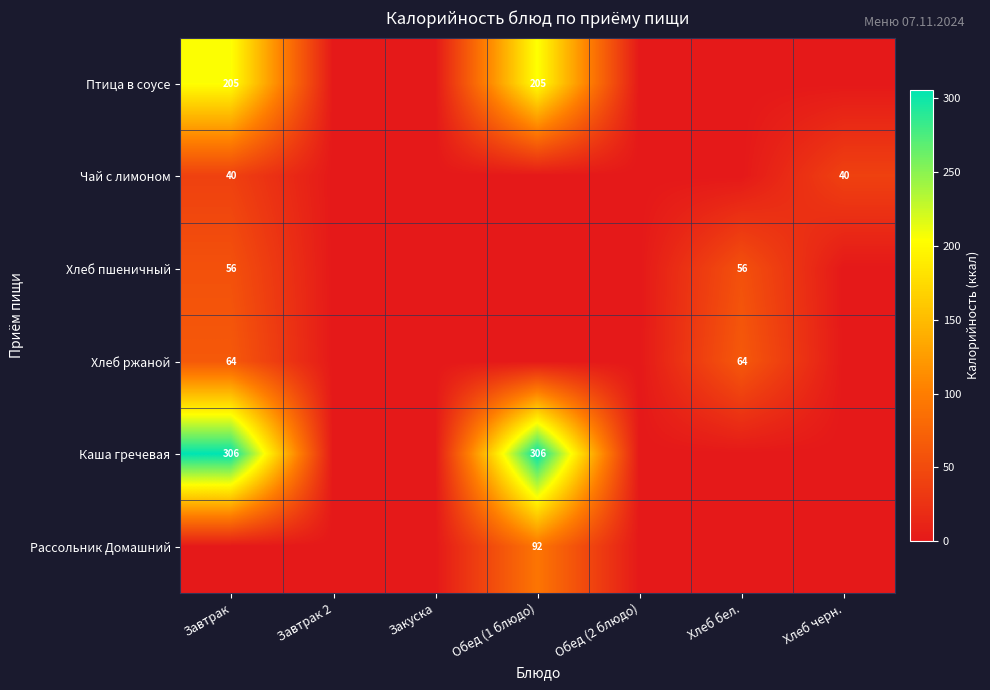

The value of Хлеб пшеничный at Хлеб бел. is 93. True or false?

False